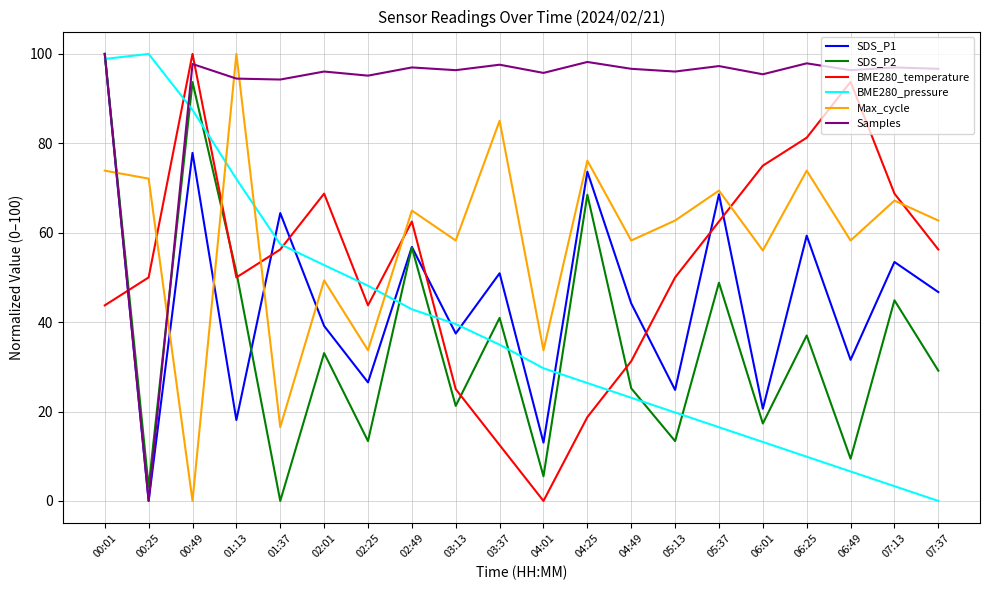

What is the difference between the maximum and second lowest values in the SDS_P1 series?

87.0